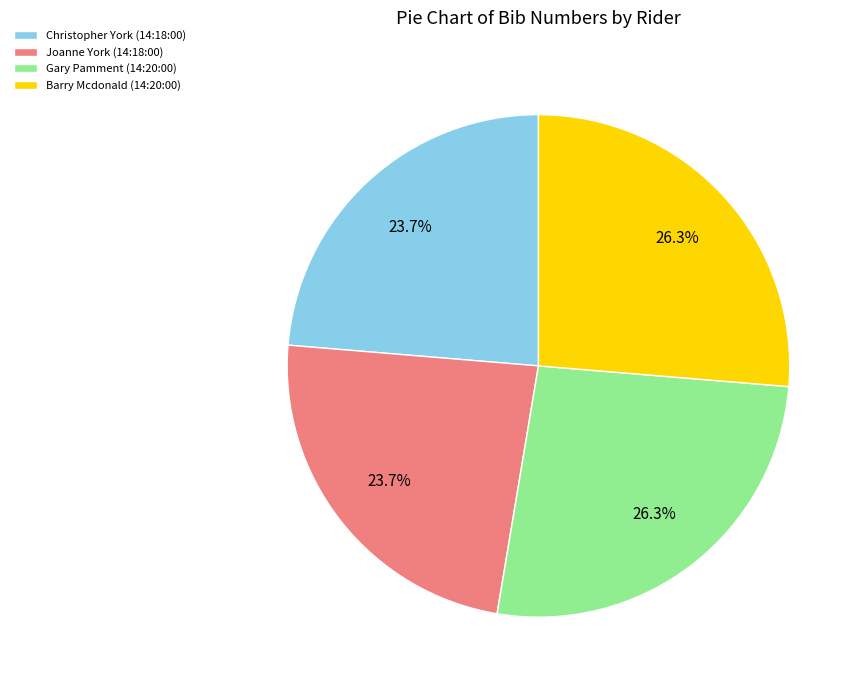

Is there a majority slice in this chart?

No